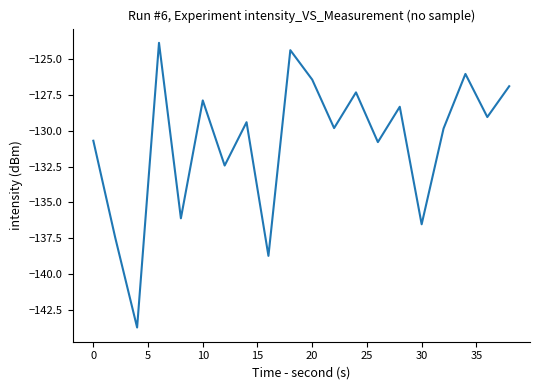

What is the smallest value displayed?

-143.7